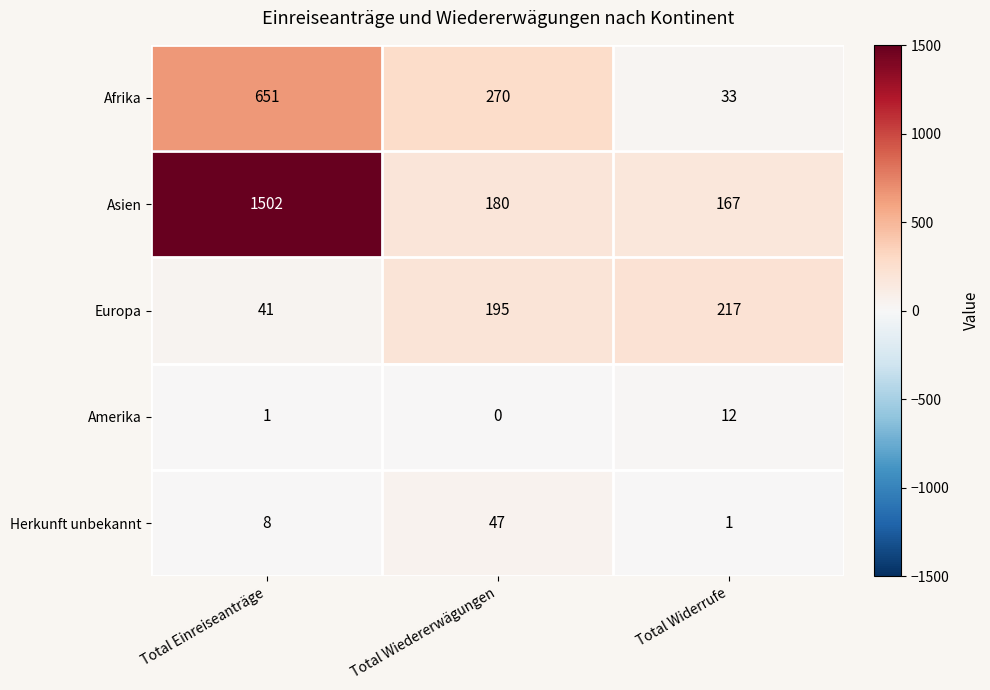

True or false: Amerika has a value of -7 at Total Wiedererwägungen.

False